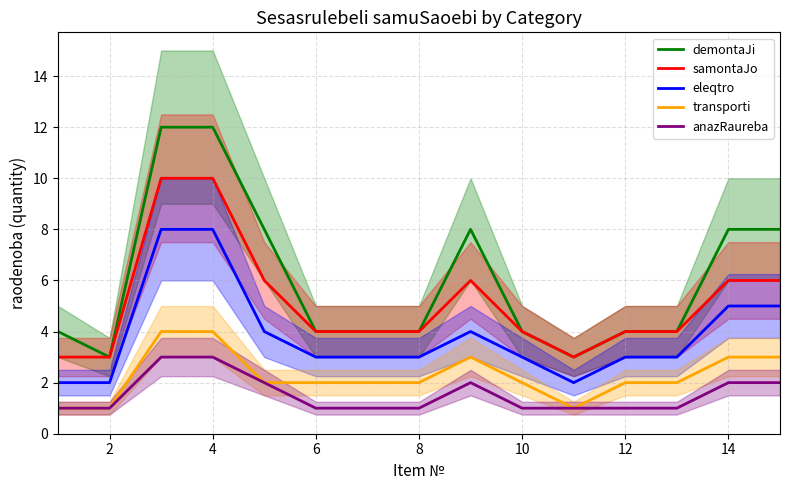

Is the value of anazRaureba at 14 greater than the value of demontaJi at 14?

No